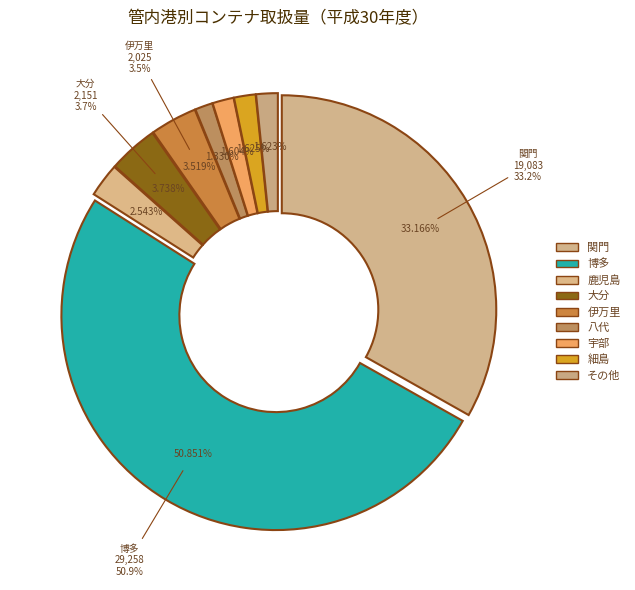

True or false: 13 accounts for 13% of the total.

False